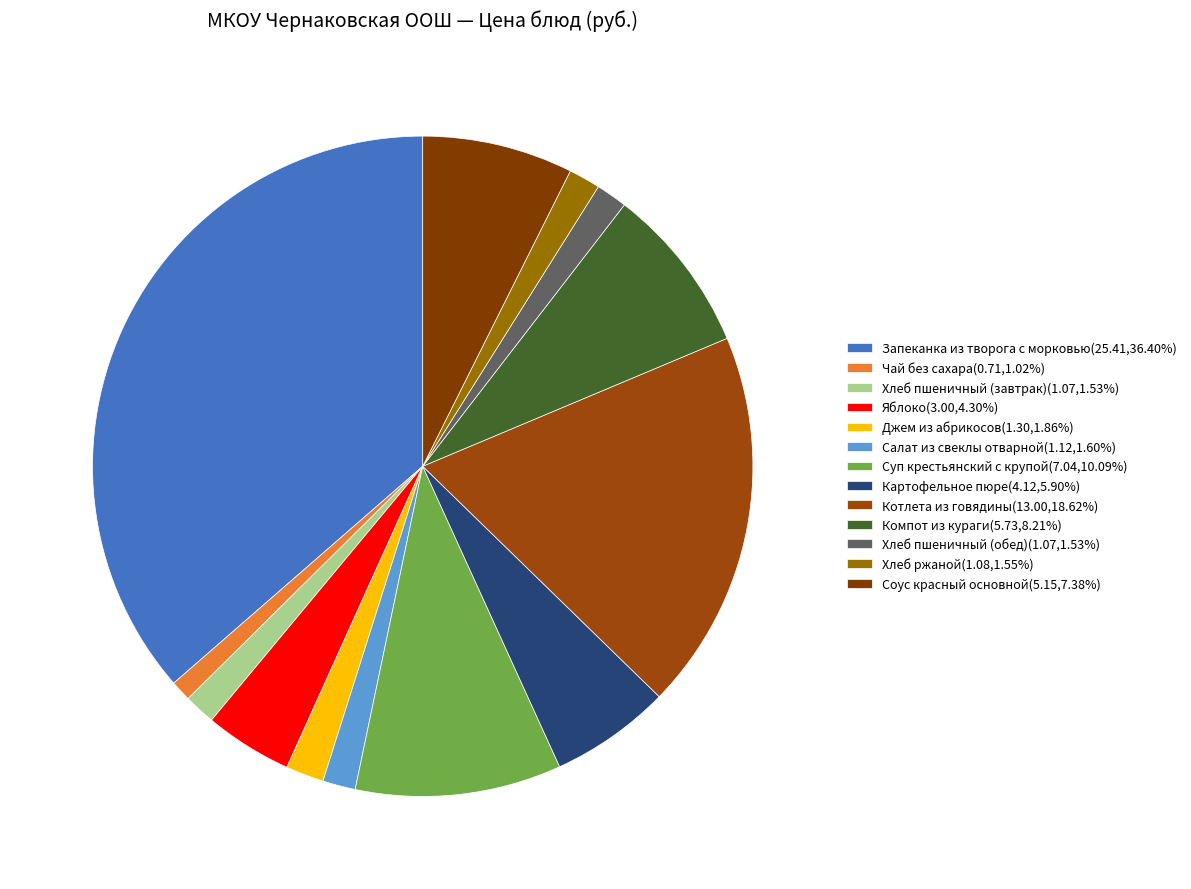

Is it true that Яблоко is 4% of the pie?

True